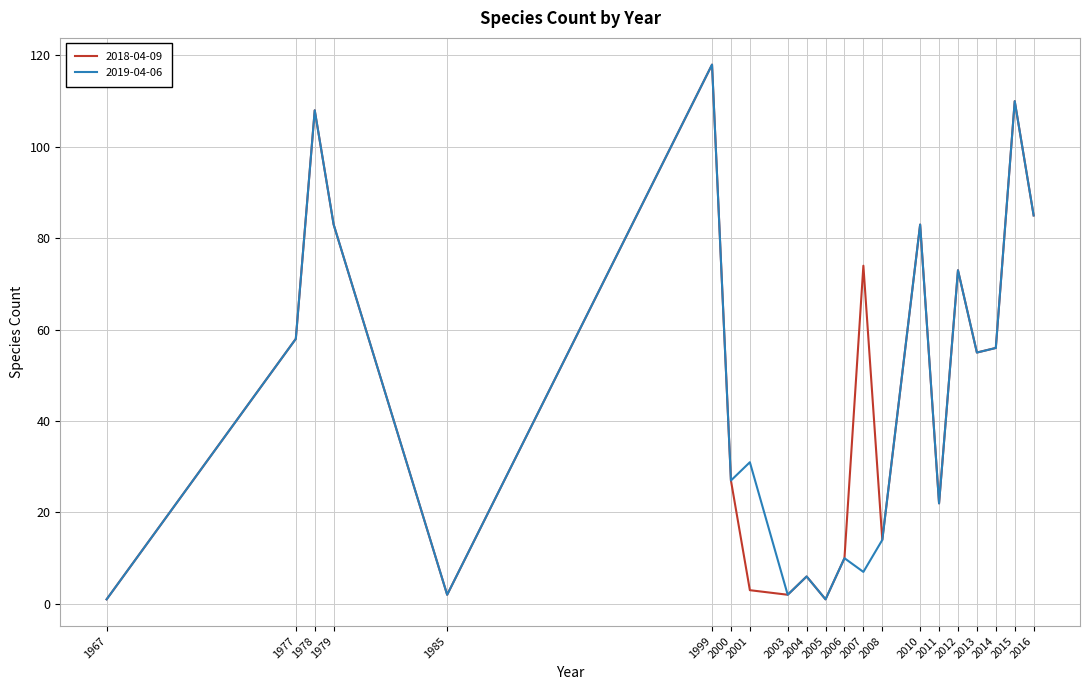

The value of 2018-04-09 at 1978 is 75. True or false?

False